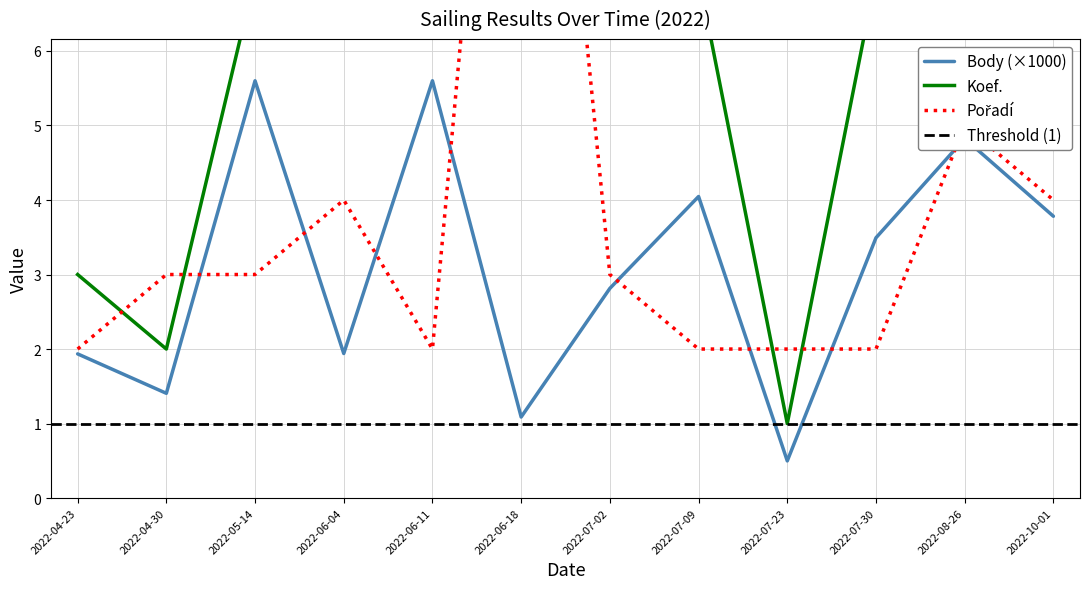

What is the label of the 10th point from the left?

2022-07-30